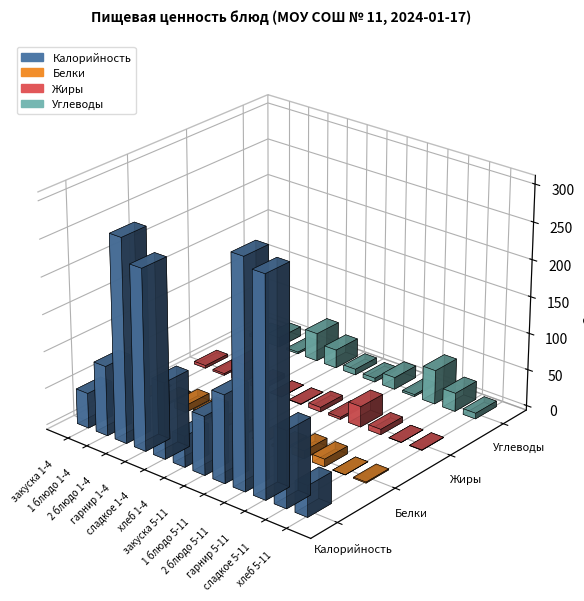

What is the difference between the second highest and minimum values in the Калорийность series?

250.6